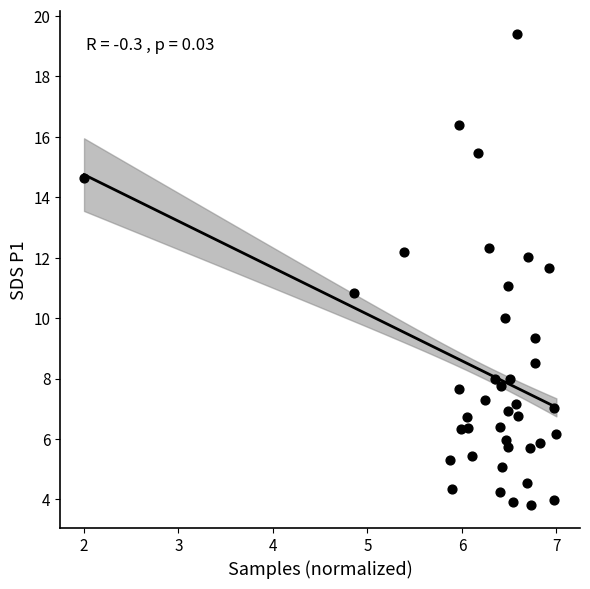

What is the range of X values (max minus min)?

5.0